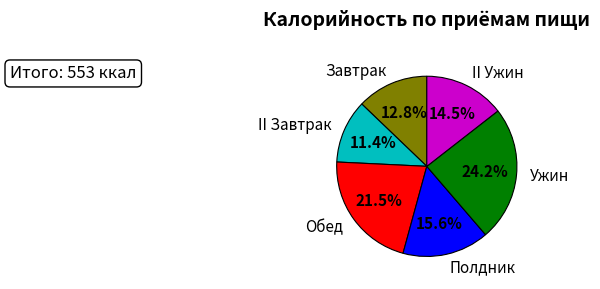

How many slices are in this pie chart?

6